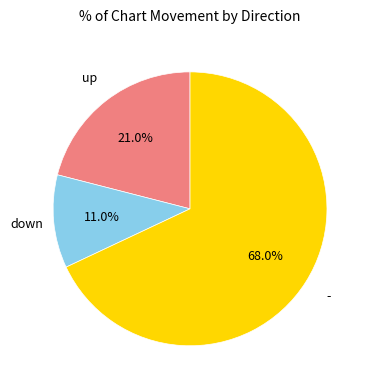

How many segments does this pie chart have?

3